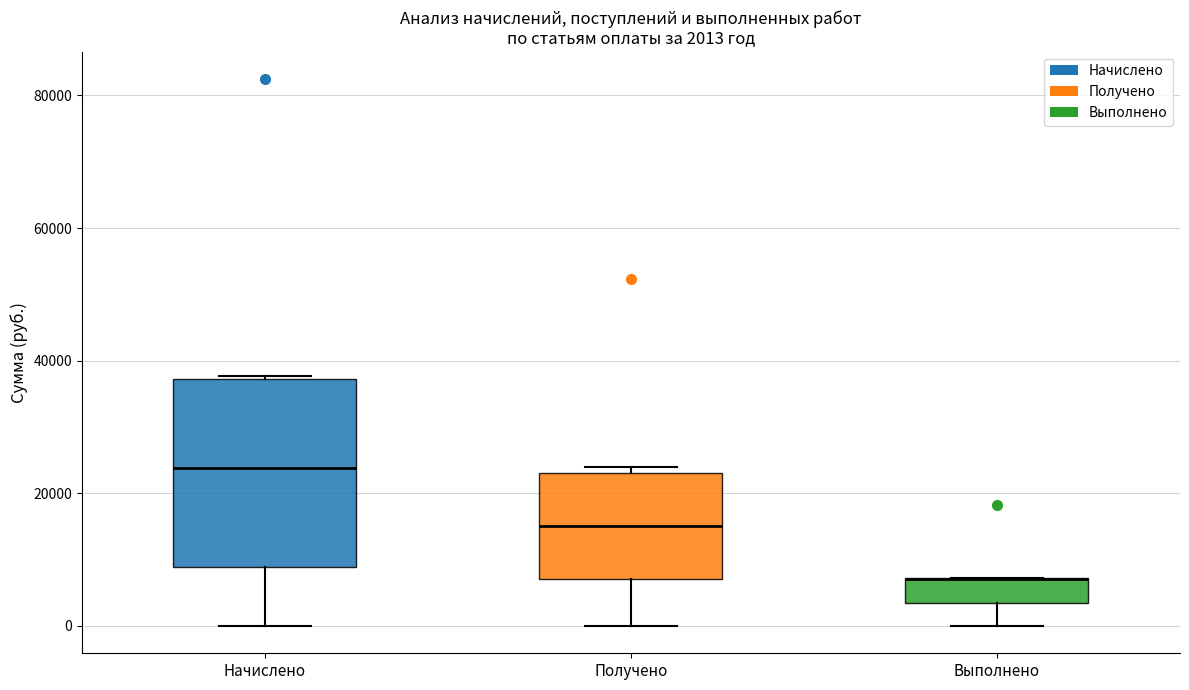

Comparing the boxes themselves (not the whiskers), which one is the tallest?

Начислено